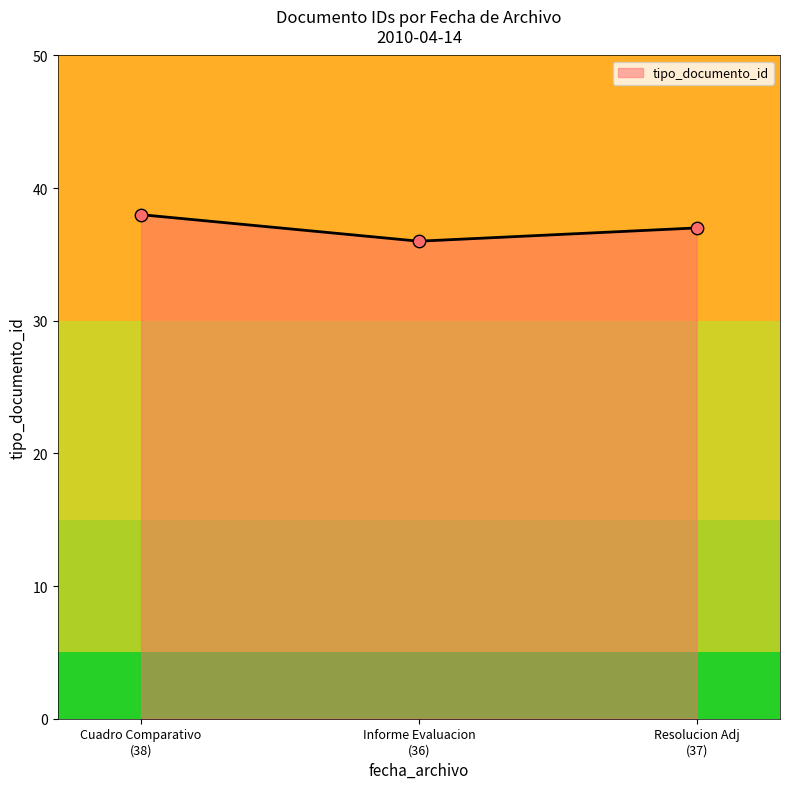

What is the change in value from Informe Evaluacion (36) to Resolucion Adj (37)?

+1